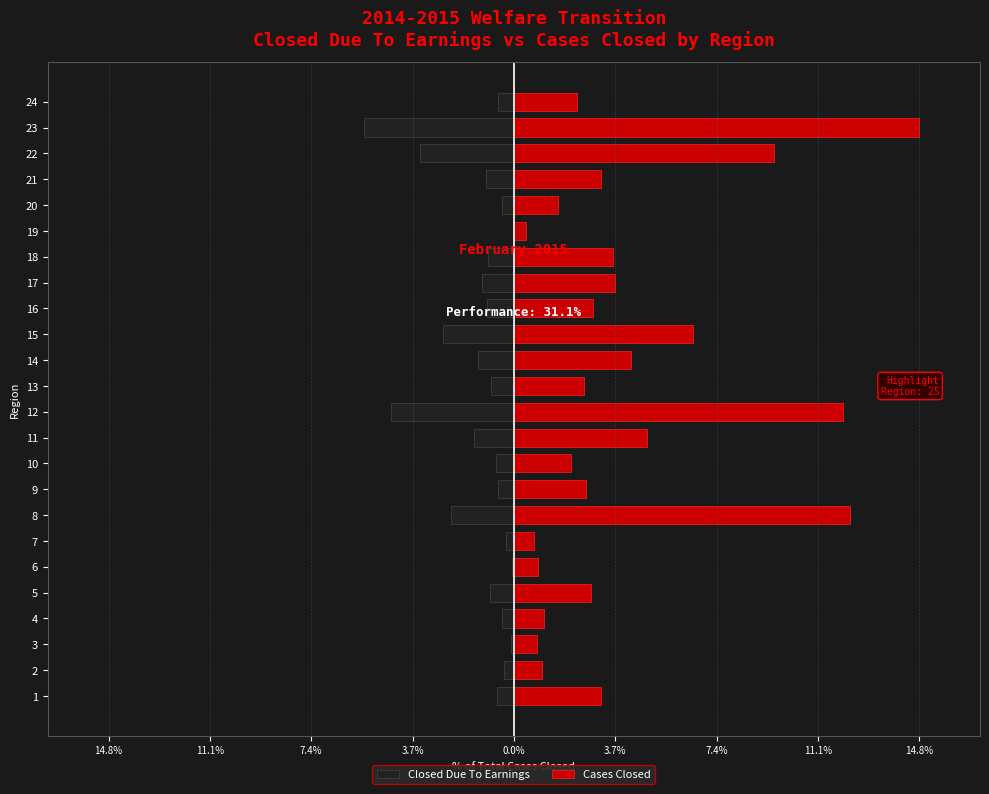

What is the value of the Closed Due To Earnings bar at the 18th from the left?

-1.0